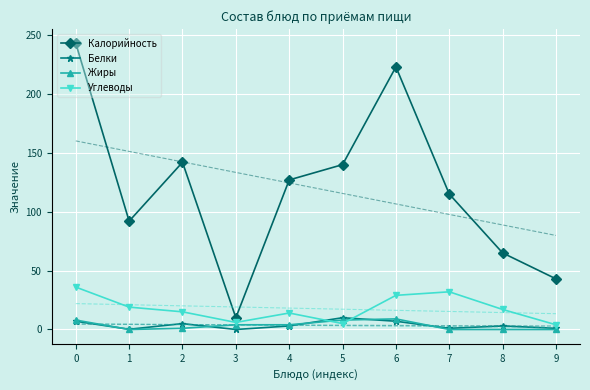

What is the minimum value for Углеводы?

4.0